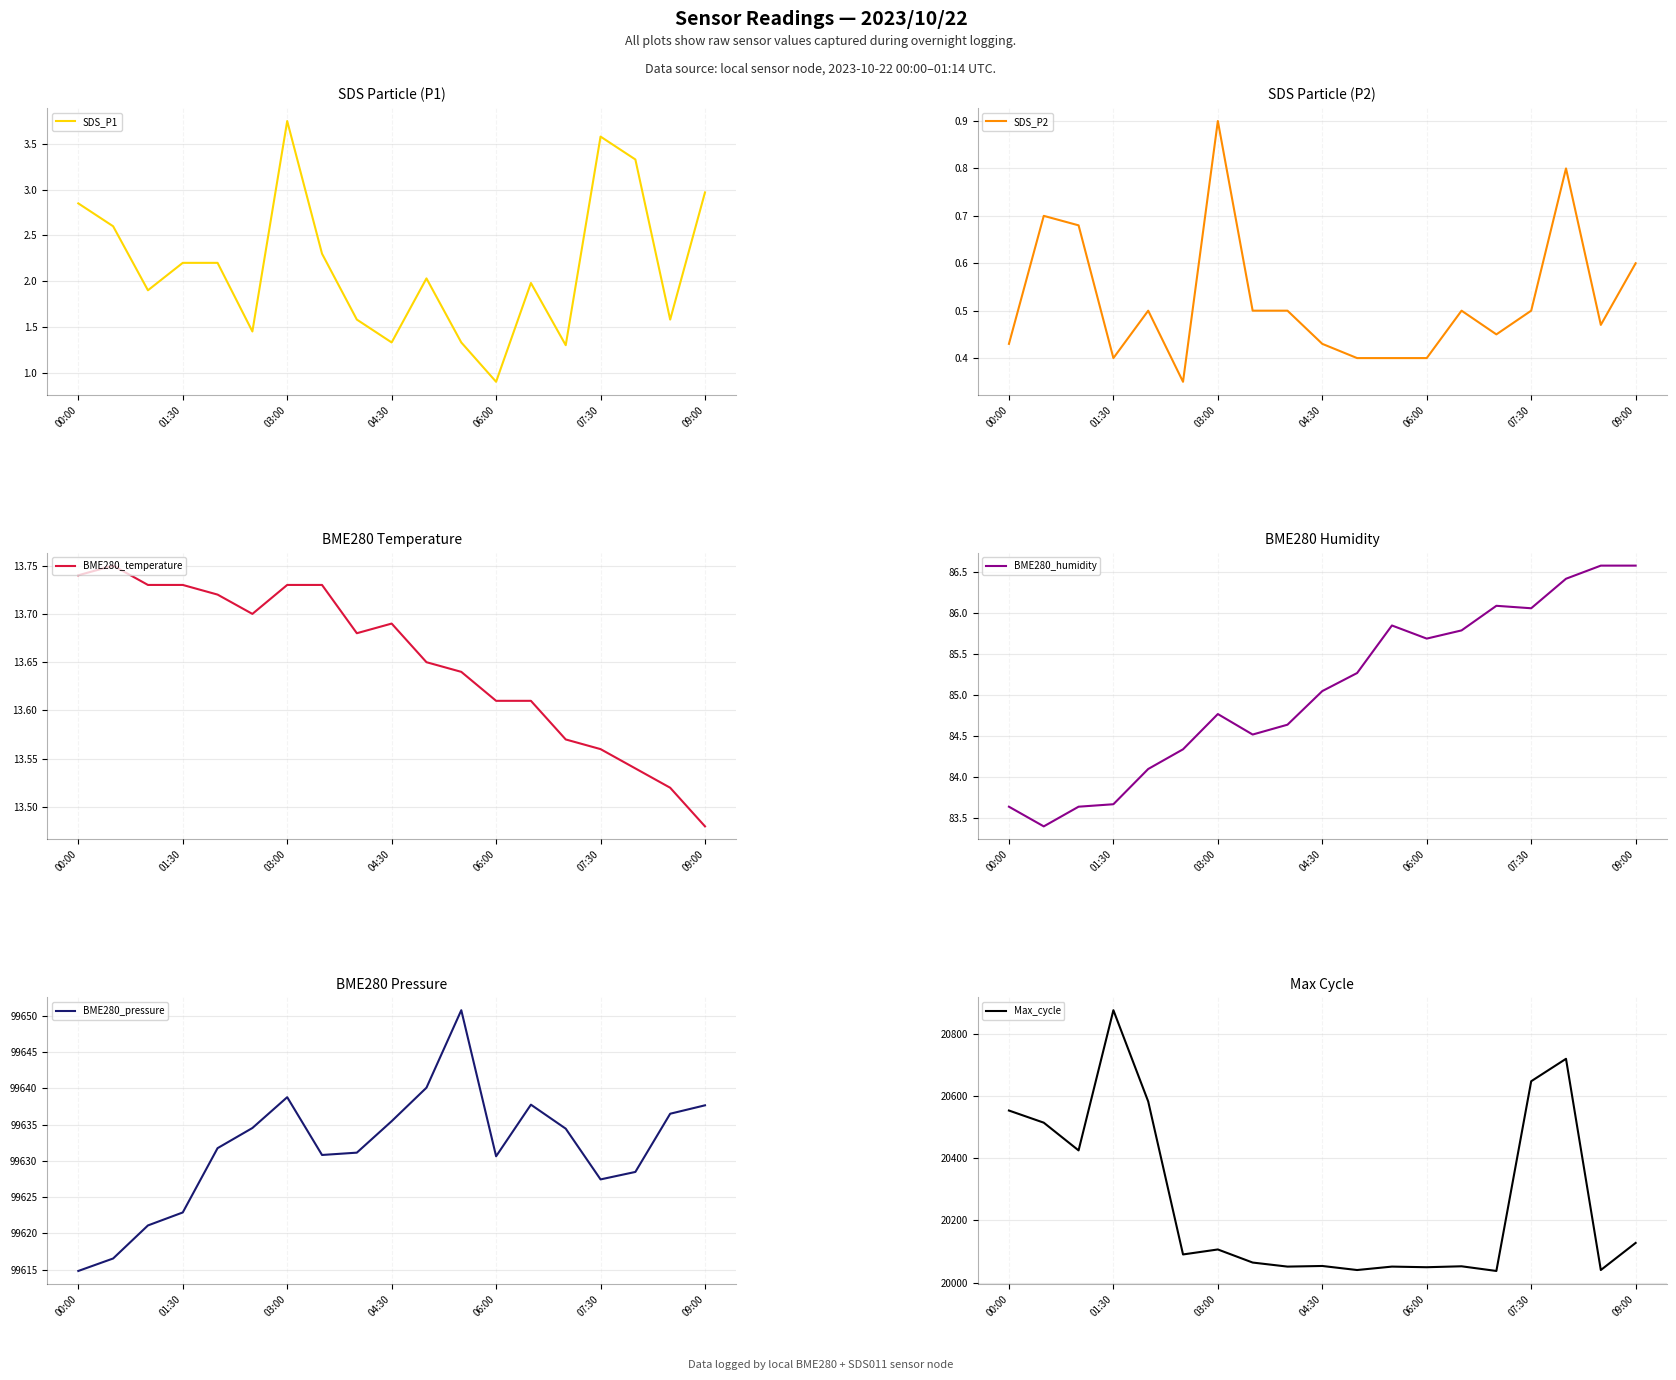

At which category does BME280_pressure reach its first local peak?

03:00